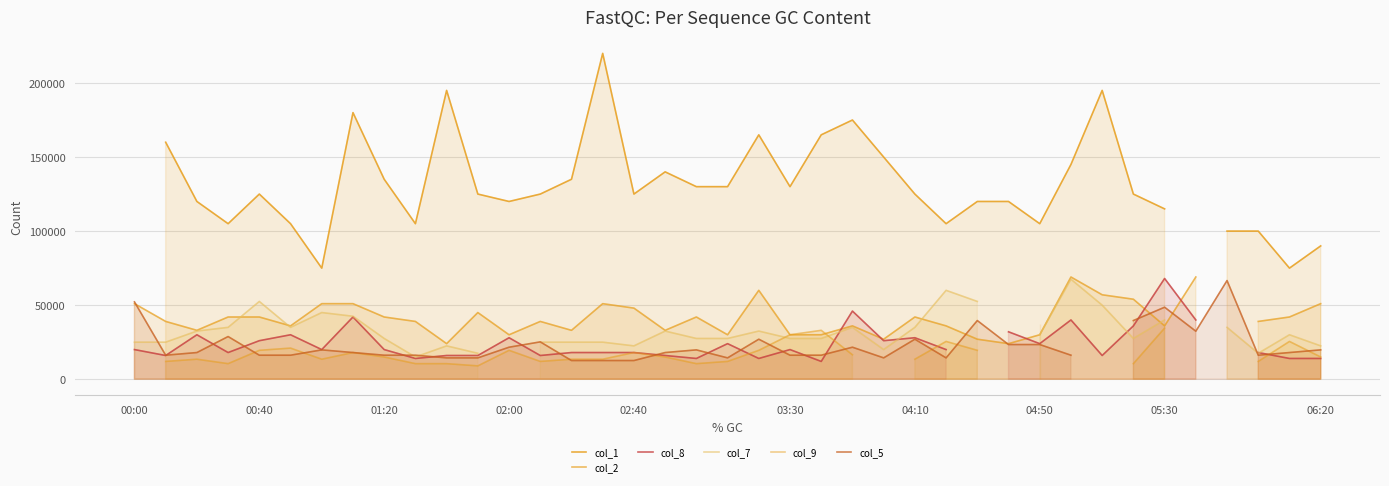

What are all the series names shown in the legend?

col_1, col_2, col_8, col_7, col_9, col_5